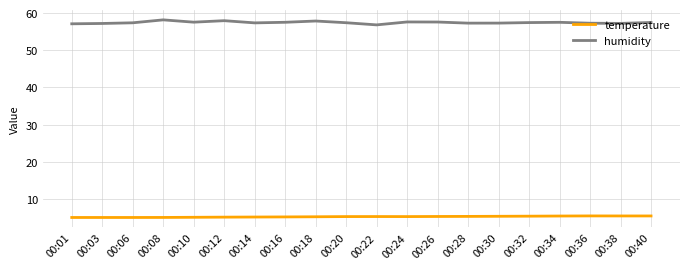

How many lines are shown in the chart?

2